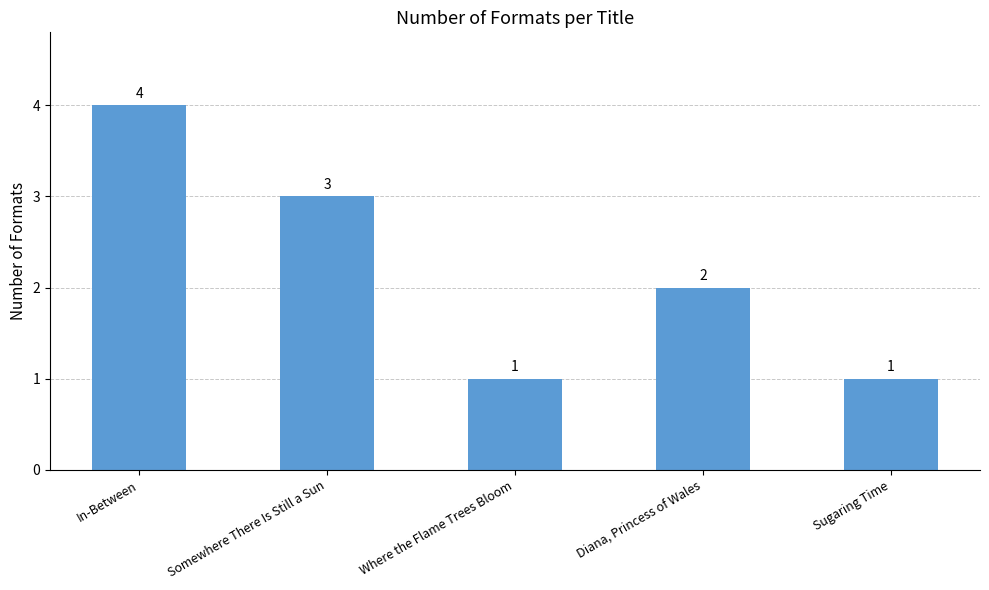

How many data points are less than 2?

2